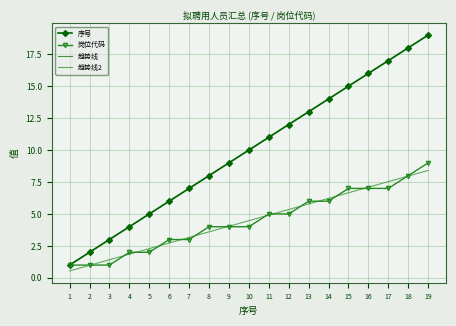

How many data points in 序号 are above 10?

9